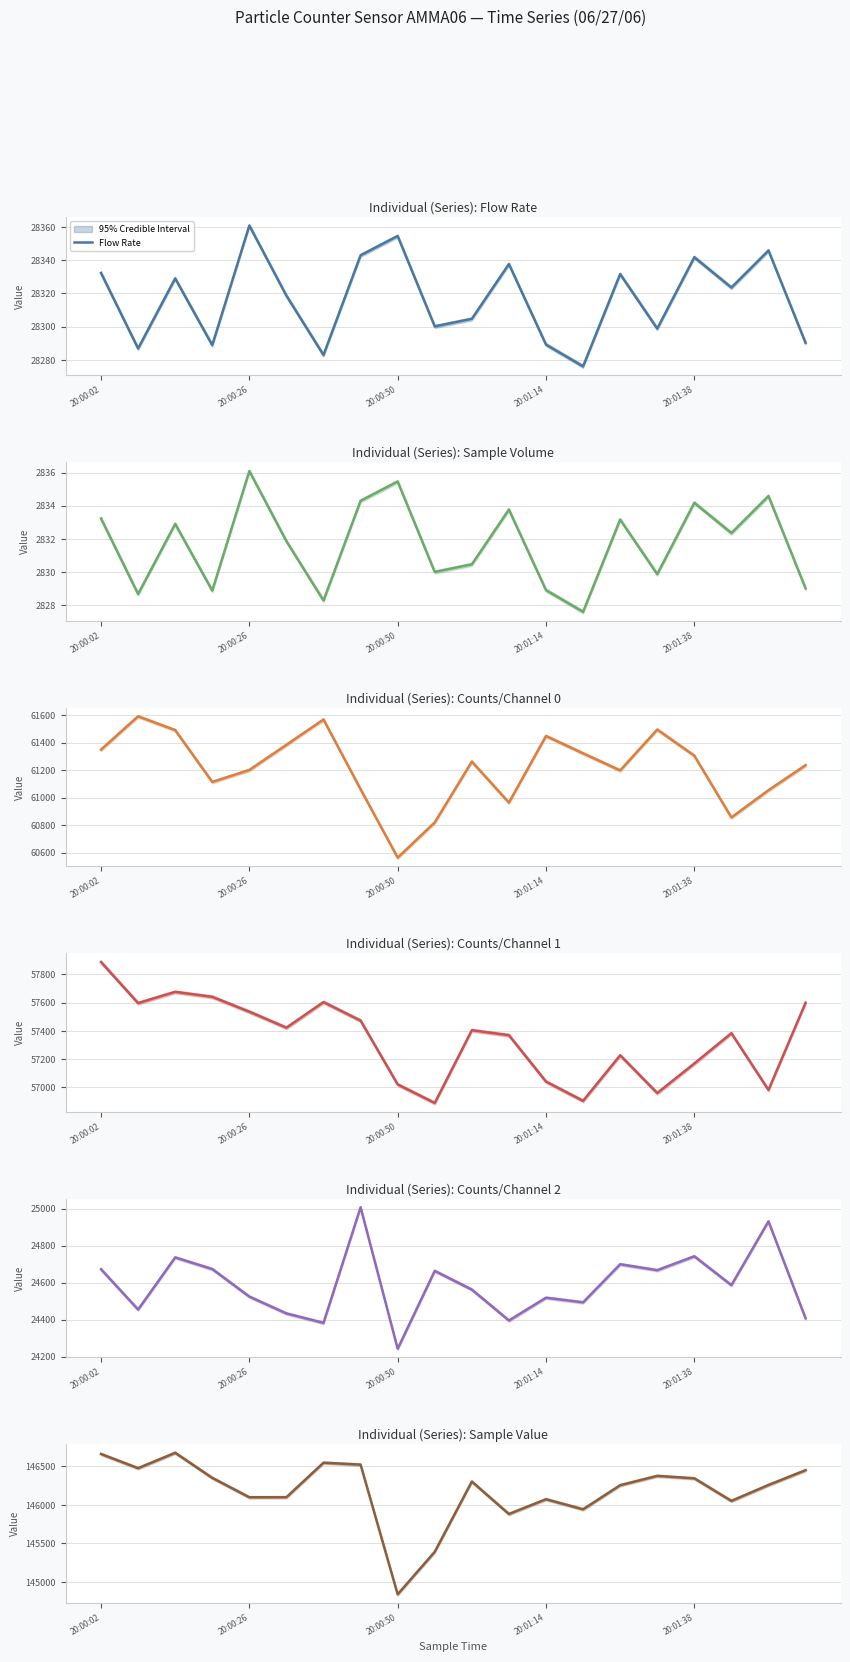

List the series in order of their peak value, highest first.

Sample Value, Counts/Channel 0, Counts/Channel 1, Flow Rate, Counts/Channel 2, Sample Volume